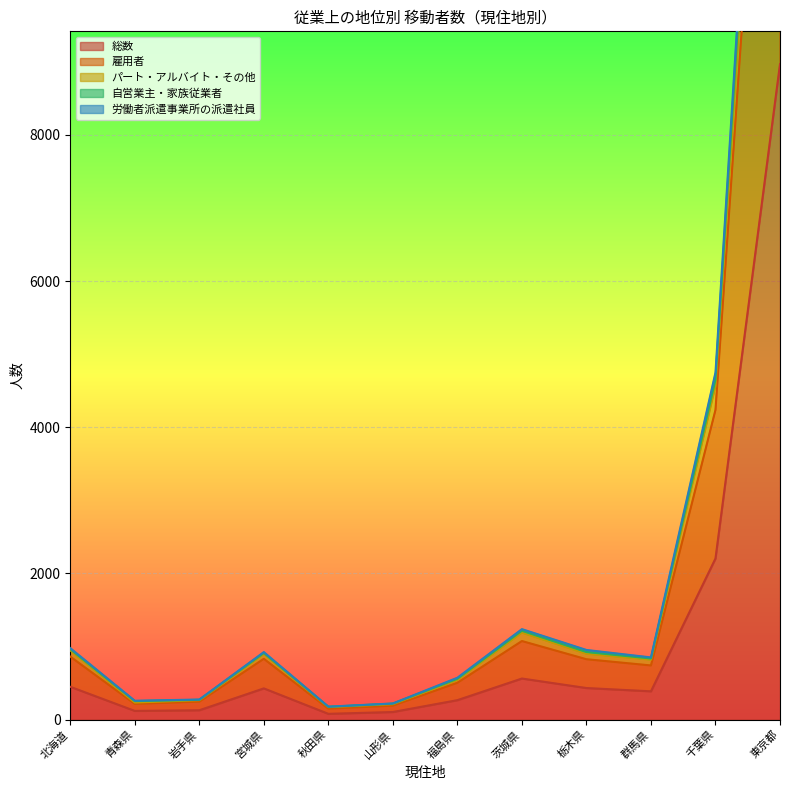

Which category has the highest value in the 総数 series?

東京都